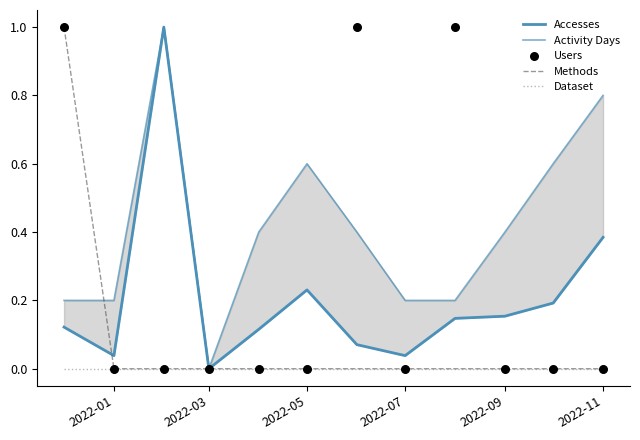

Which series has the largest total across all categories?

Activity Days